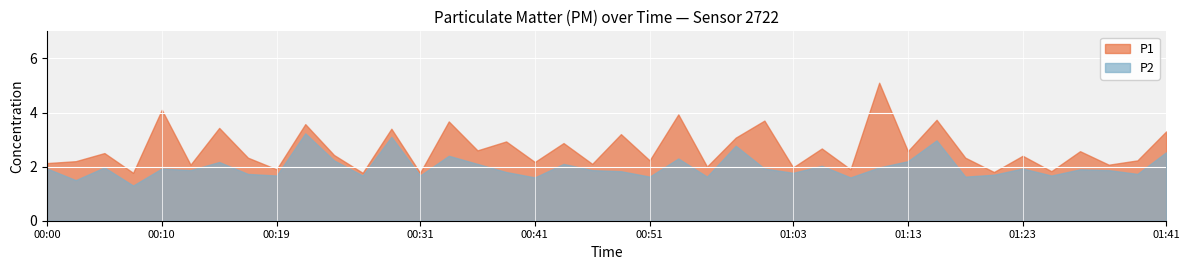

How many values in the P1 series exceed 2?

31